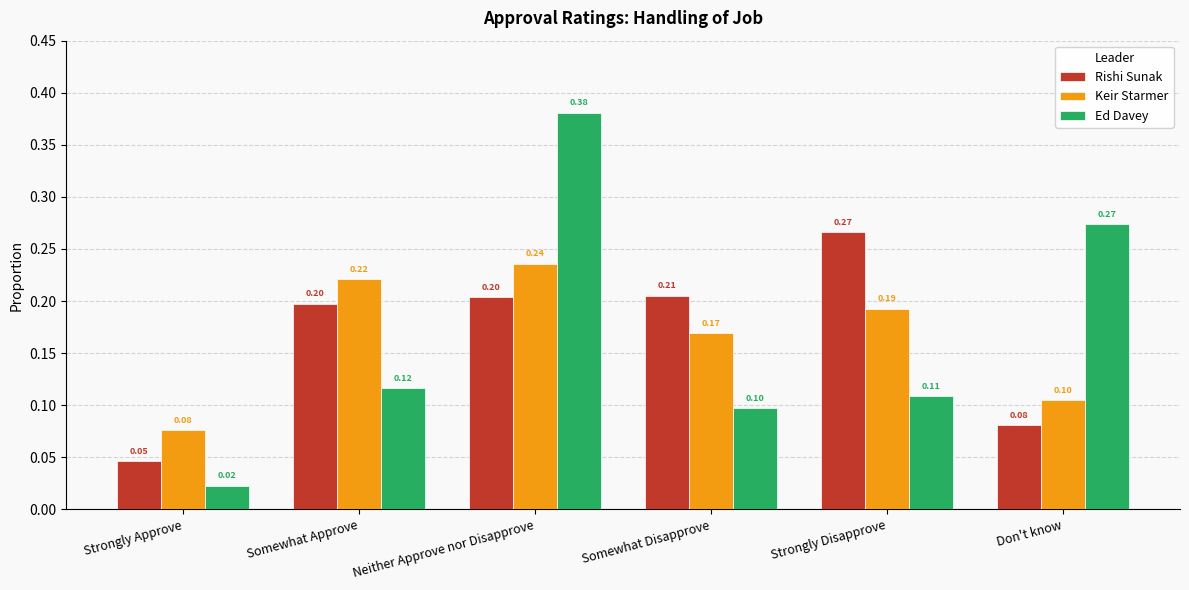

What is the sum of all Keir Starmer values?

1.0